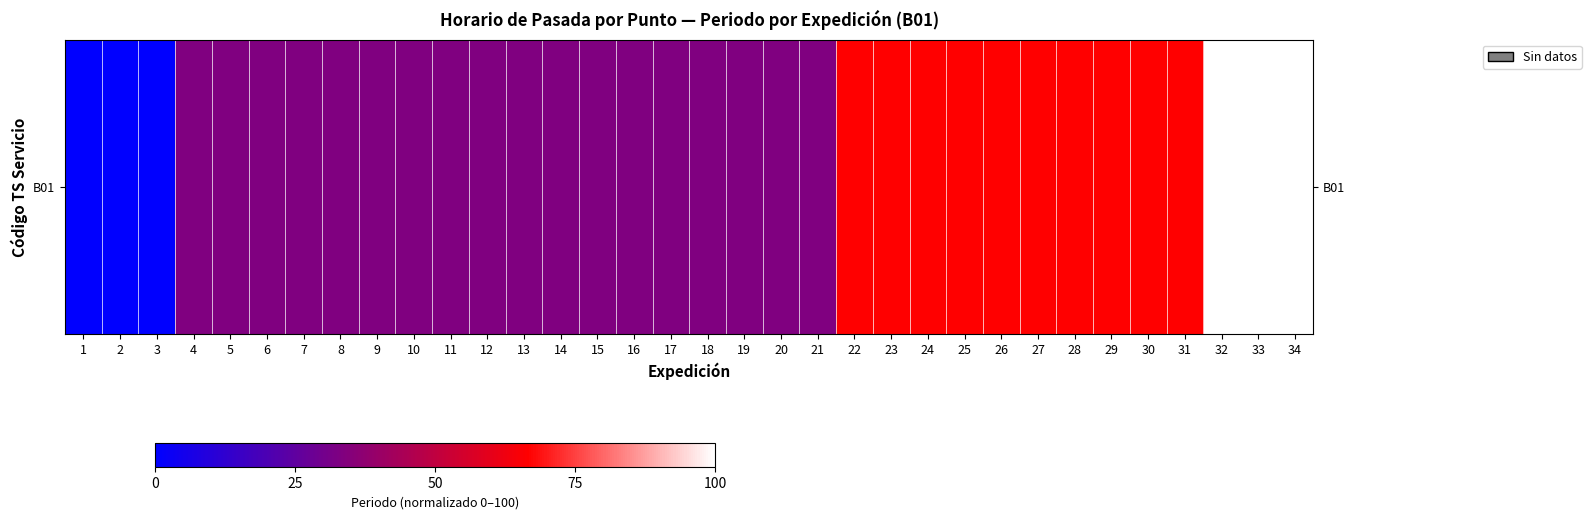

List the labels in order of value, largest first.

32, 33, 34, 22, 23, 24, 25, 26, 27, 28, 29, 30, 31, 4, 5, 6, 7, 8, 9, 10, 11, 12, 13, 14, 15, 16, 17, 18, 19, 20, 21, 1, 2, 3